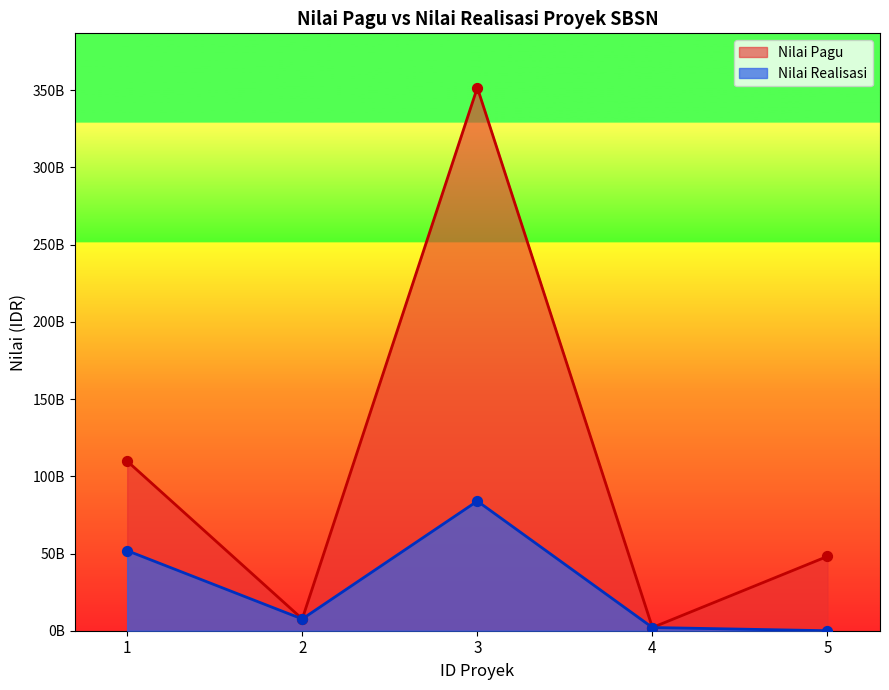

Which series reaches the maximum Y coordinate?

Nilai Pagu